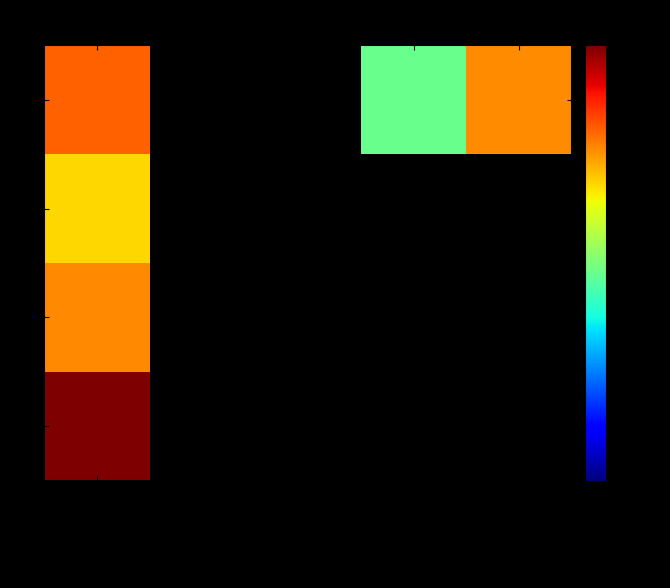

Is the value of 4 at gff4_tarnow011215.xml greater than the value of 7 at form4tarnow.xml?

No